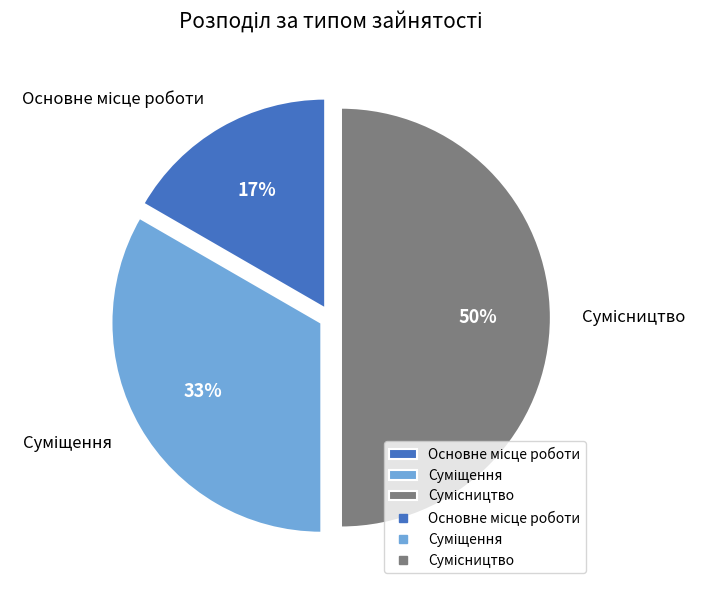

To the nearest percent, what is the difference between the largest and smallest slice percentages?

33%